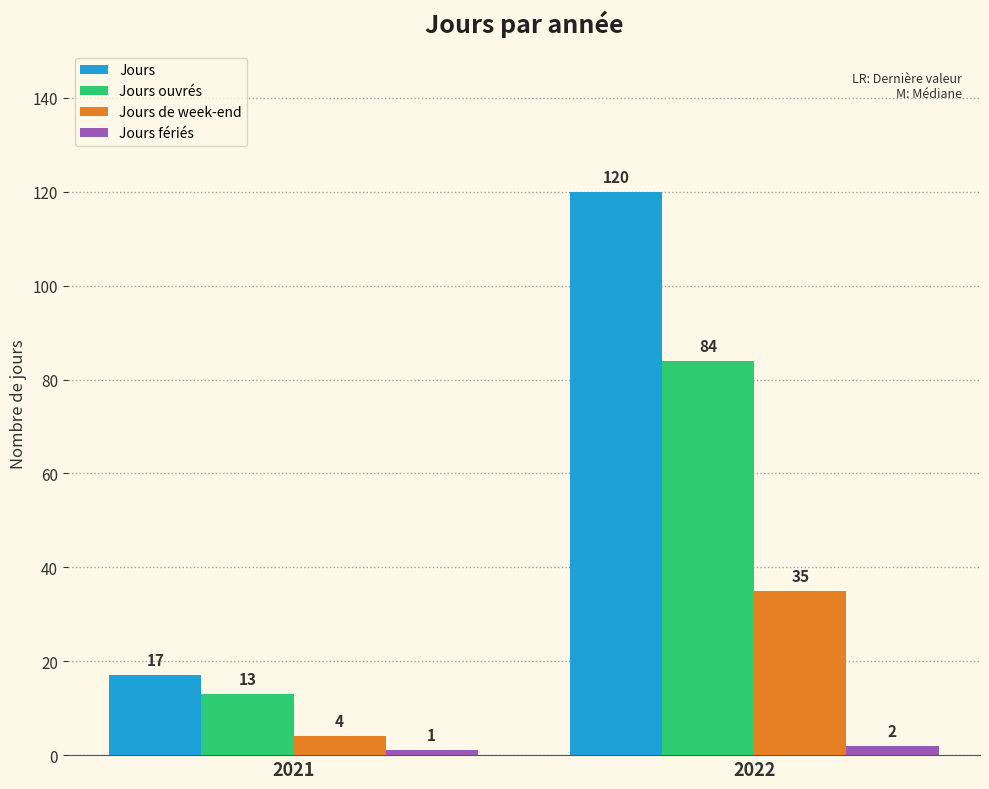

True or false: Jours de week-end has a value of 4 at 2021.

True